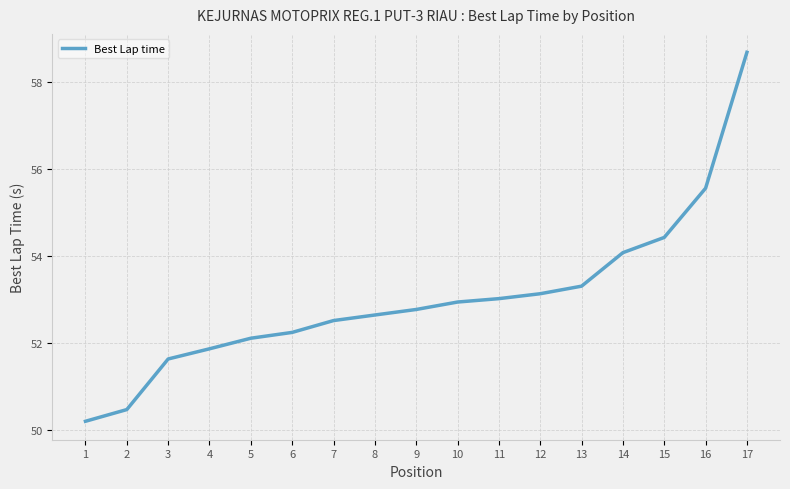

Which category has the highest value across all series?

17